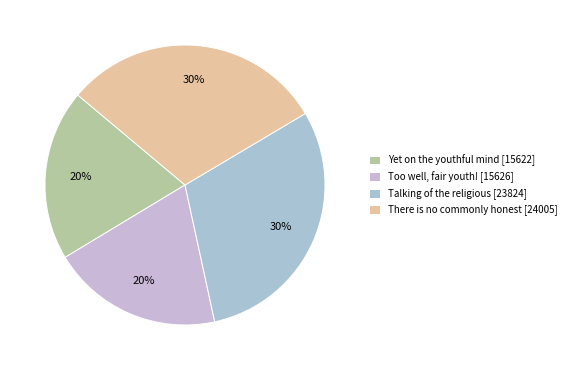

Rank the categories by value from highest to lowest.

There is no commonly honest [24005], Talking of the religious [23824], Too well, fair youth! [15626], Yet on the youthful mind [15622]